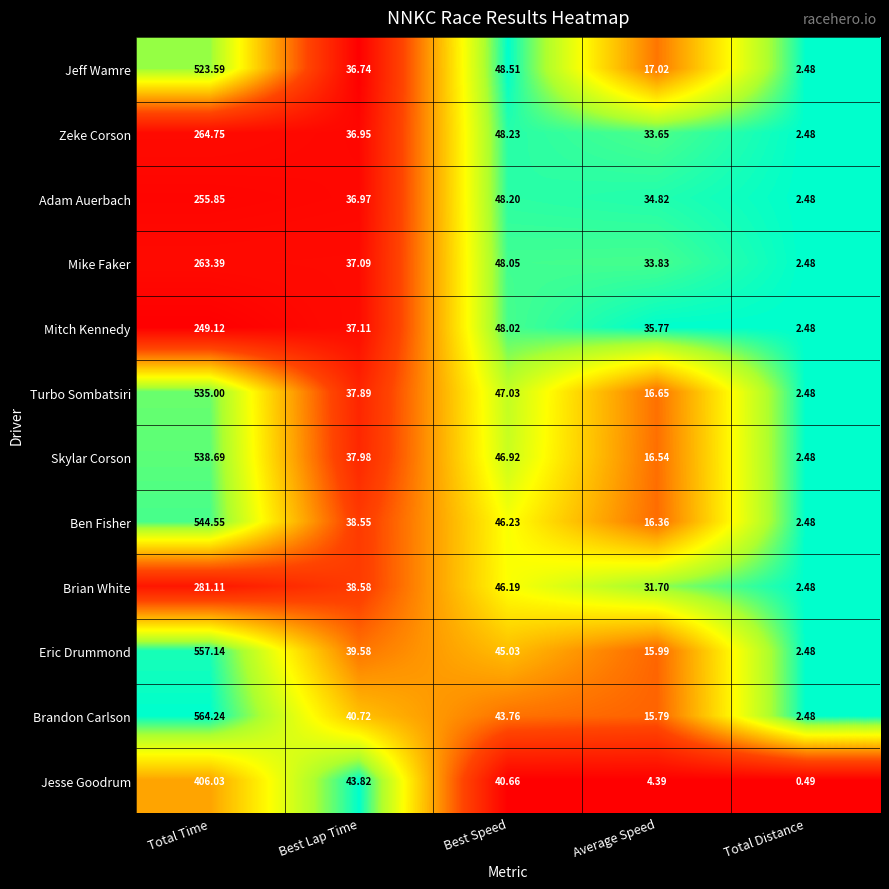

Rank the series at Best Lap Time from lowest to highest value.

Jeff Wamre, Zeke Corson, Adam Auerbach, Mike Faker, Mitch Kennedy, Turbo Sombatsiri, Skylar Corson, Ben Fisher, Brian White, Eric Drummond, Brandon Carlson, Jesse Goodrum